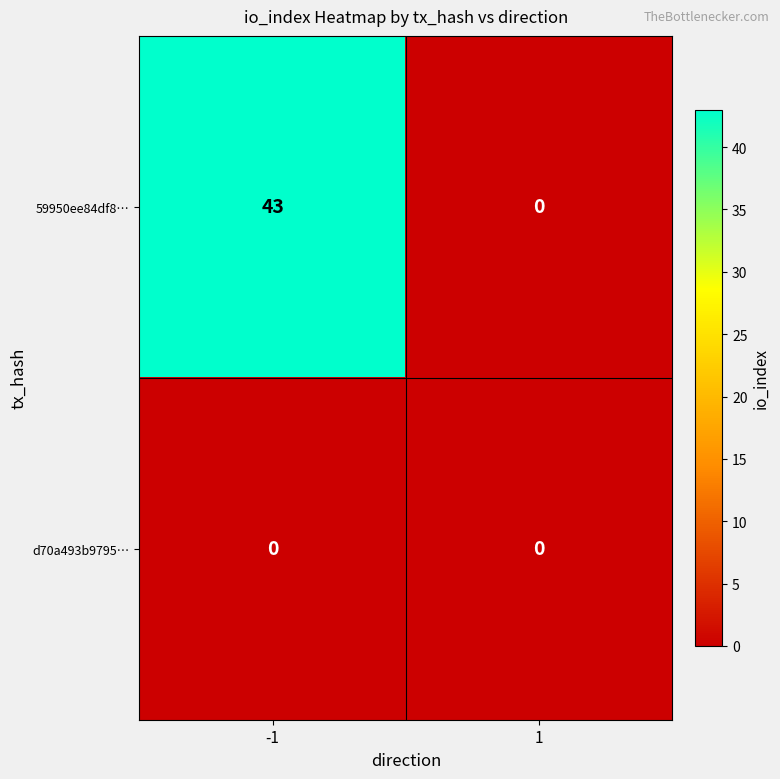

Rank the categories by 59950ee84df8… value from highest to lowest.

-1, 1